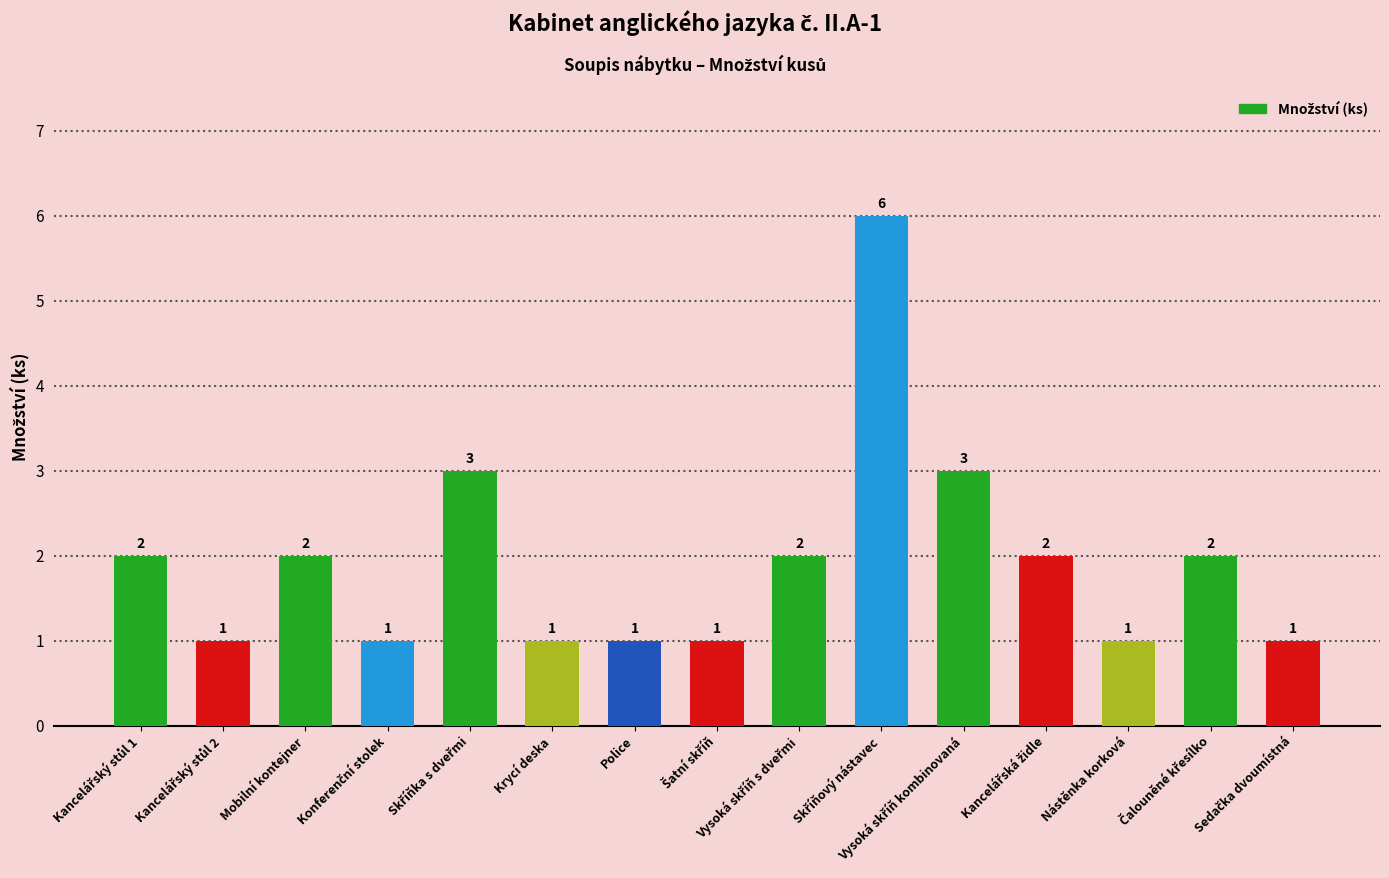

Is it true that the value at Mobilní kontejner is 2?

True